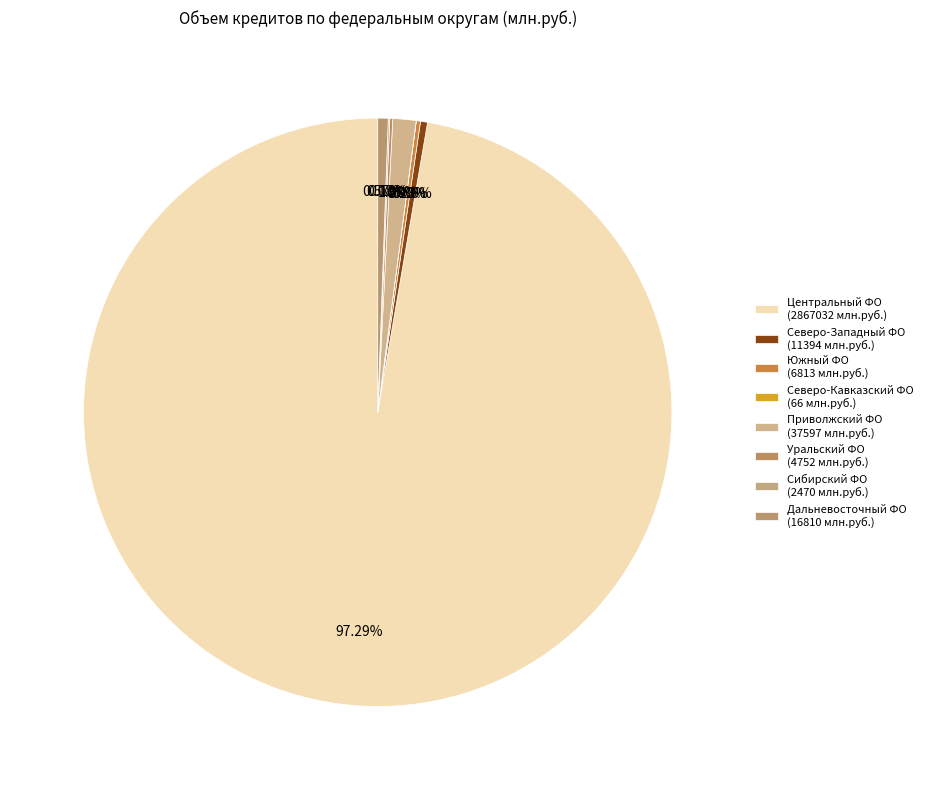

Count the number of slices in the pie.

8